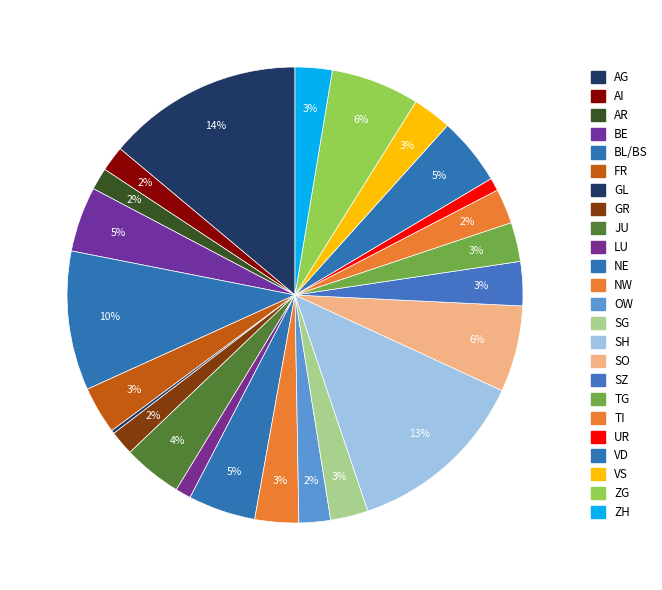

Is SH the majority of the pie?

No